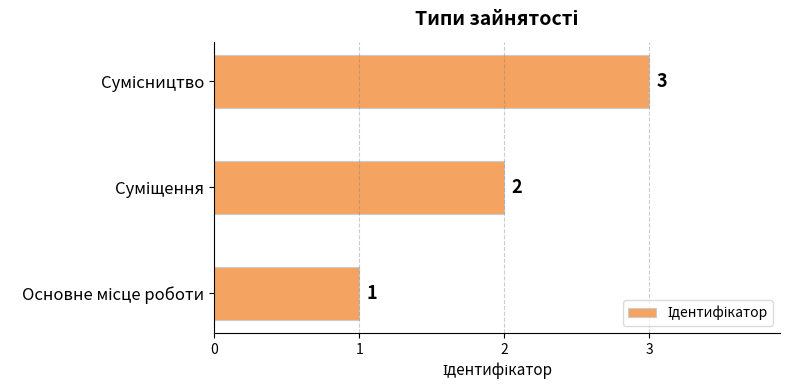

What is the smallest value displayed?

1